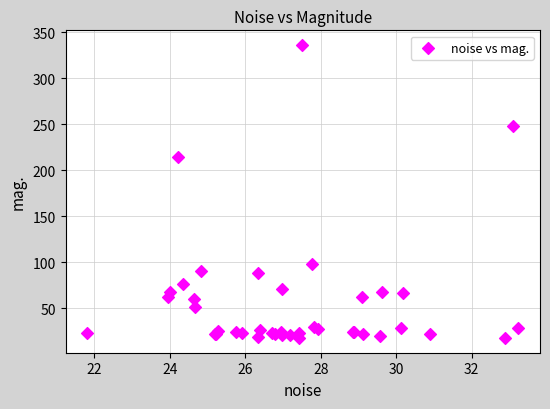

What Y value in the scatter plot is closest to 176?

214.5